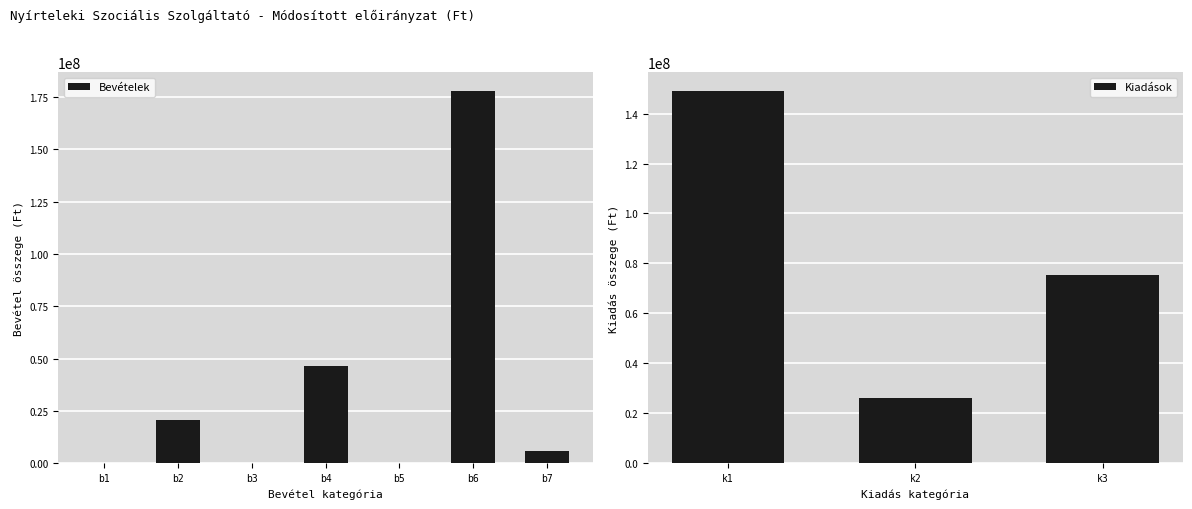

At which label does Bevételek reach its peak?

b6